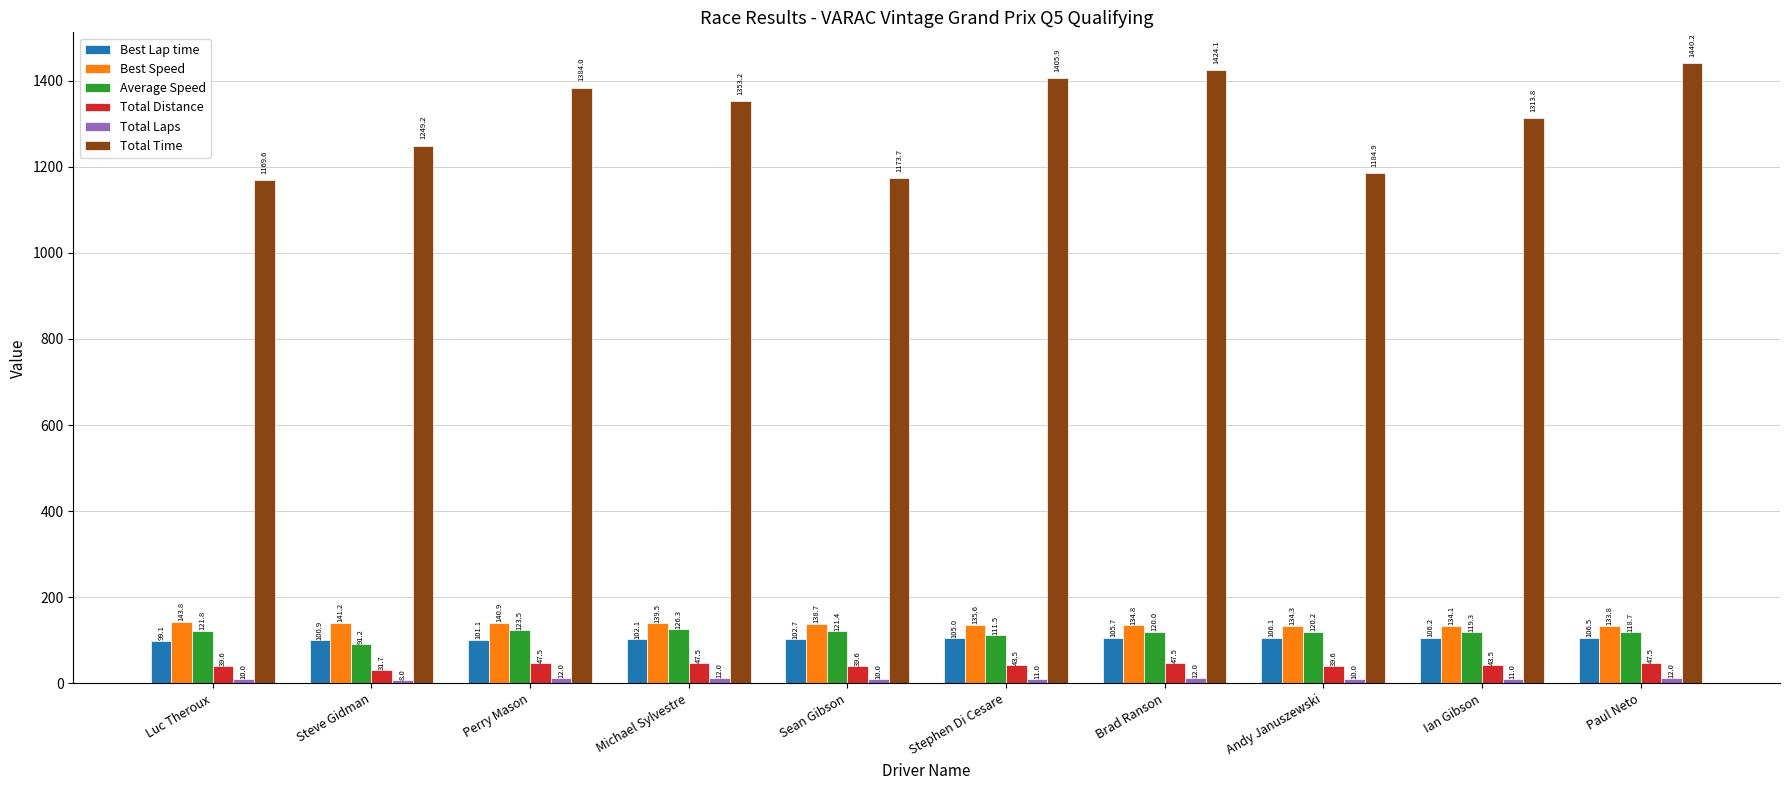

What is the minimum value for Average Speed?

91.2